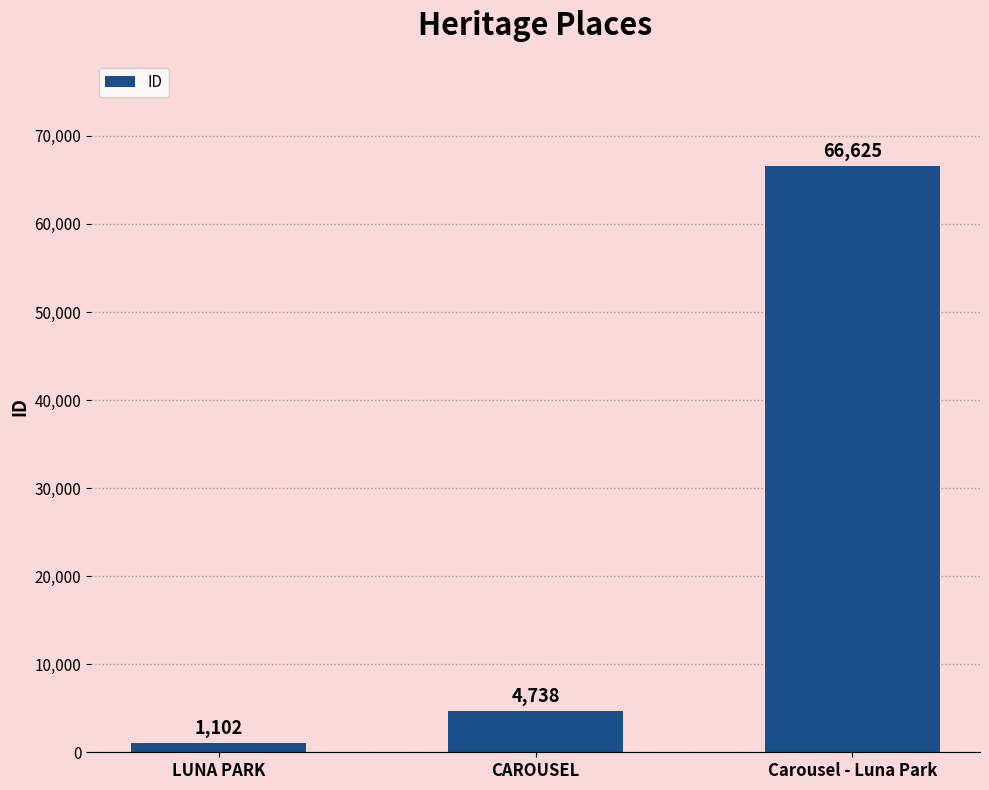

What is the sum of the values at LUNA PARK and Carousel - Luna Park?

67727